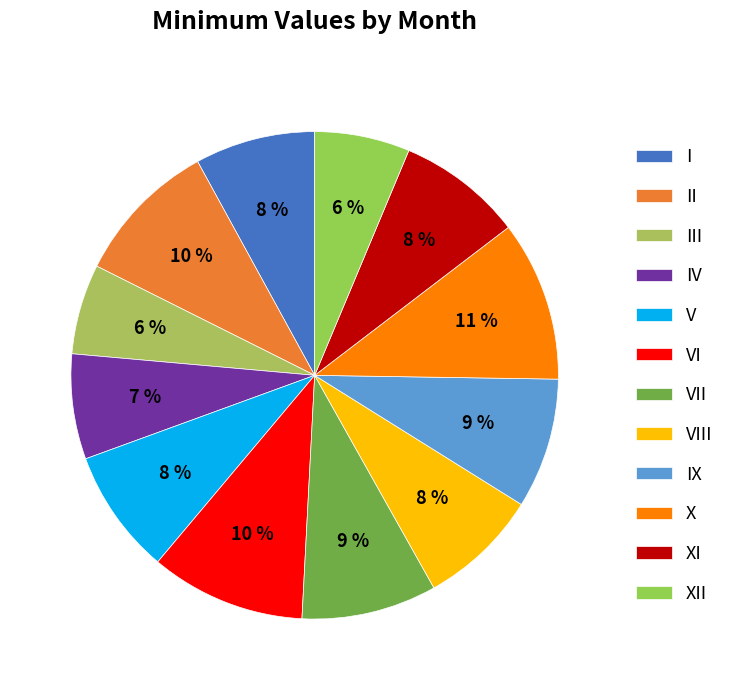

The VIII slice represents 22% of the pie. True or false?

False